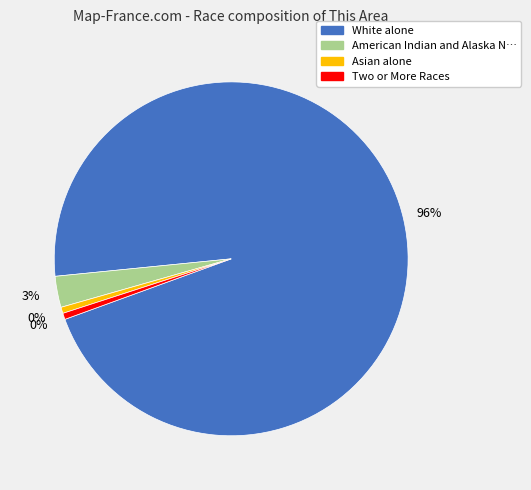

Do Asian alone and Some Other Race alone together represent more than half of the pie?

No